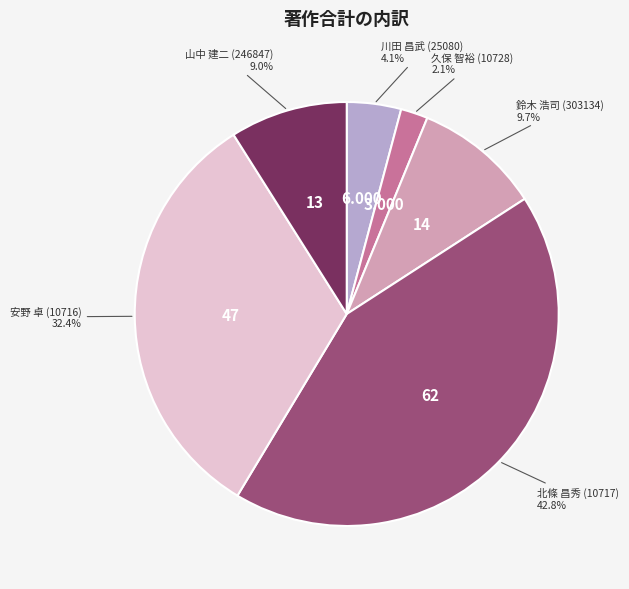

Is there any slice that represents more than half of the pie?

No